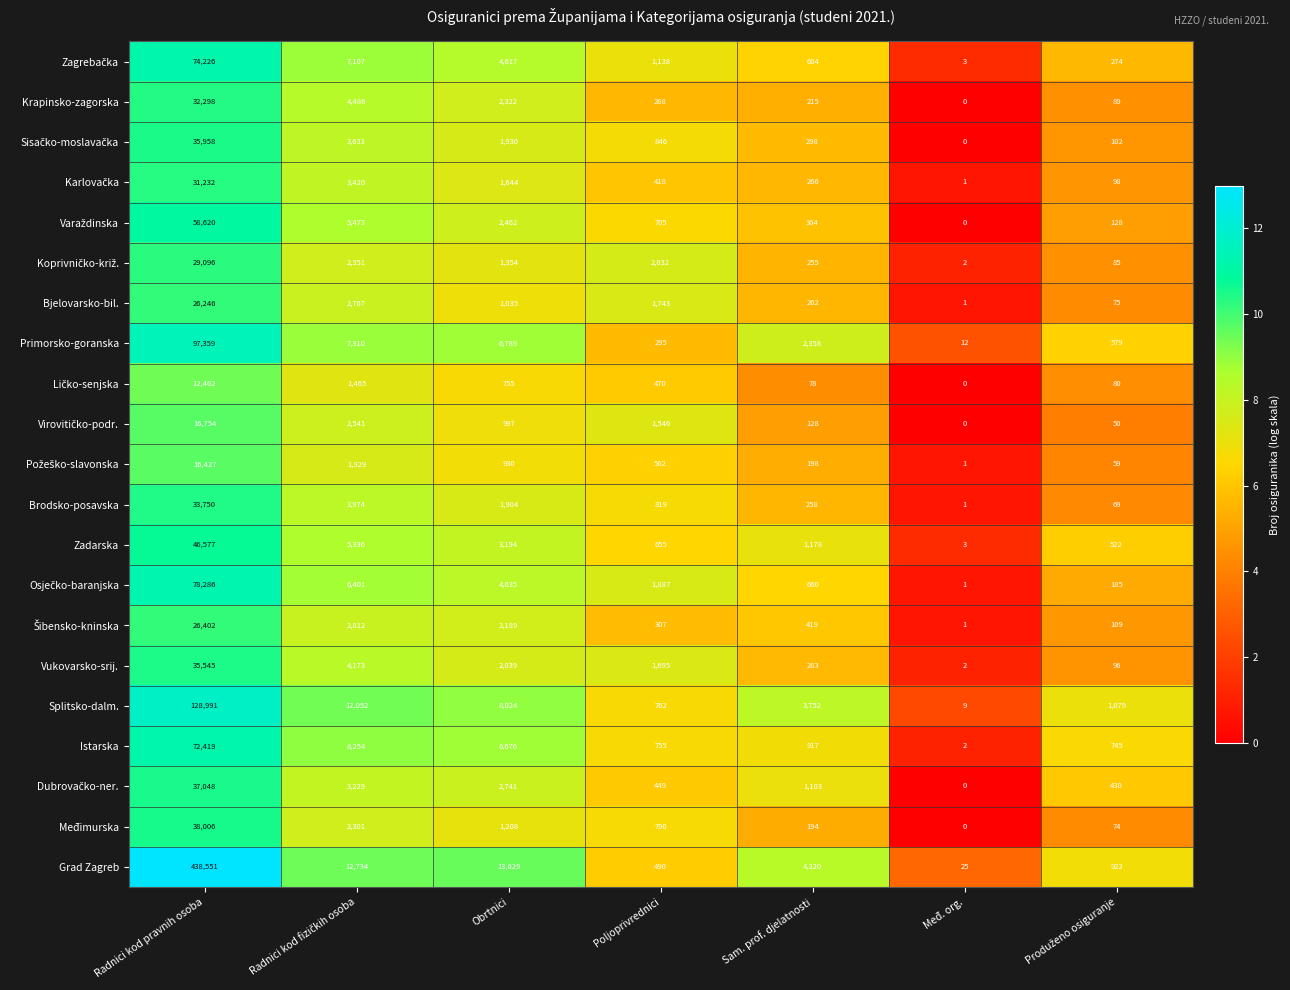

How many series are shown in this chart?

21